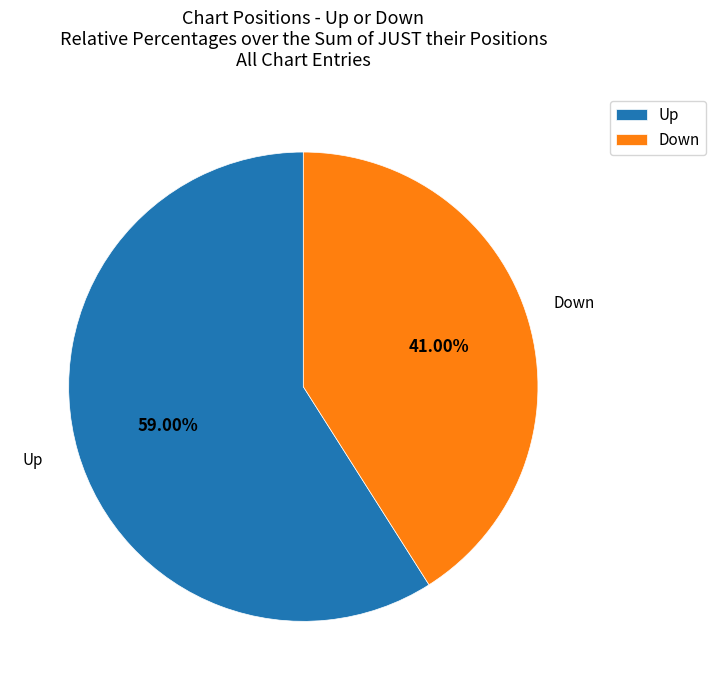

Which slice is the smallest?

Down